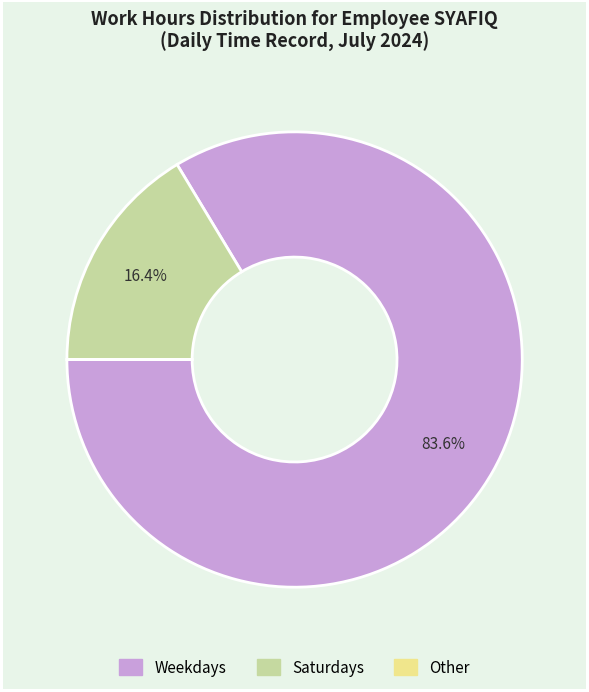

Is there any slice that represents more than half of the pie?

Yes